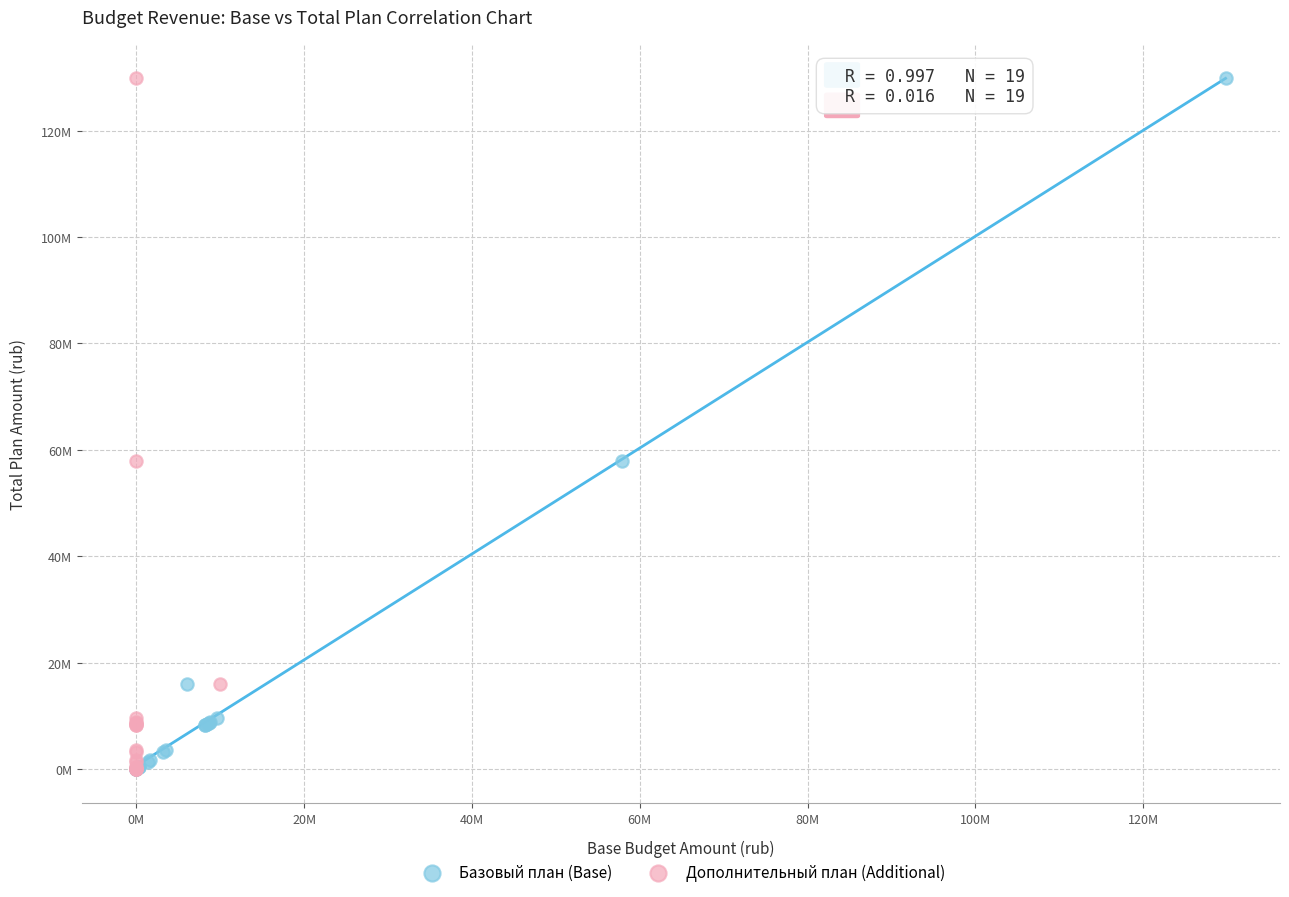

What are all the series names shown in the legend?

Базовый план (Base), Дополнительный план (Additional)